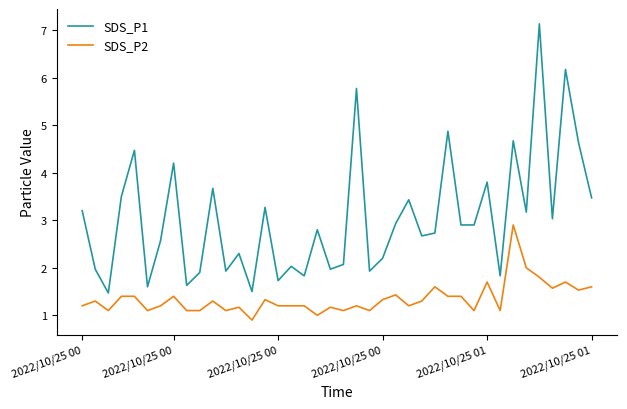

True or false: SDS_P2 and SDS_P1 intersect in this chart.

False